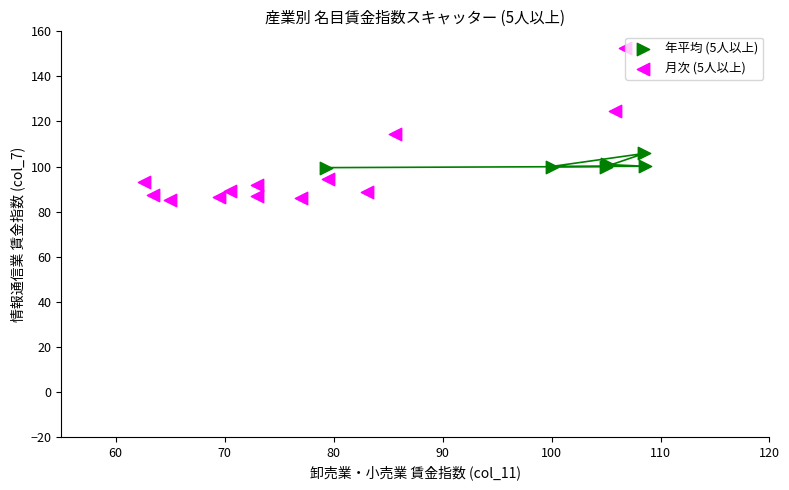

Which series has the widest spread of Y values?

月次 (5人以上)